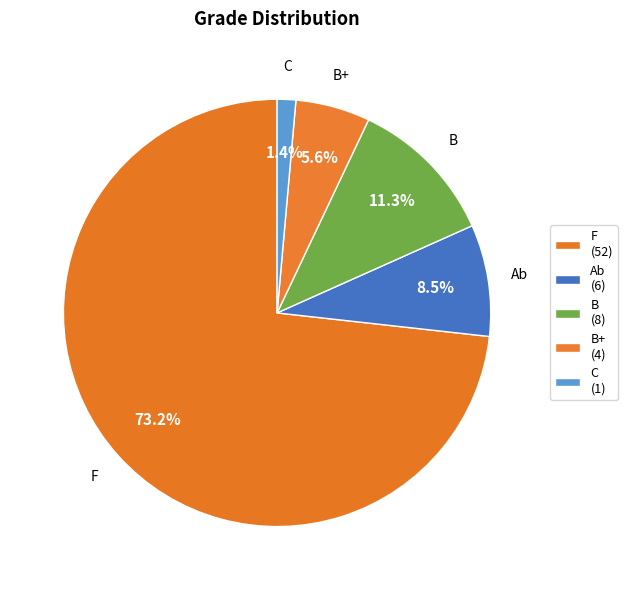

Count the number of slices in the pie.

5